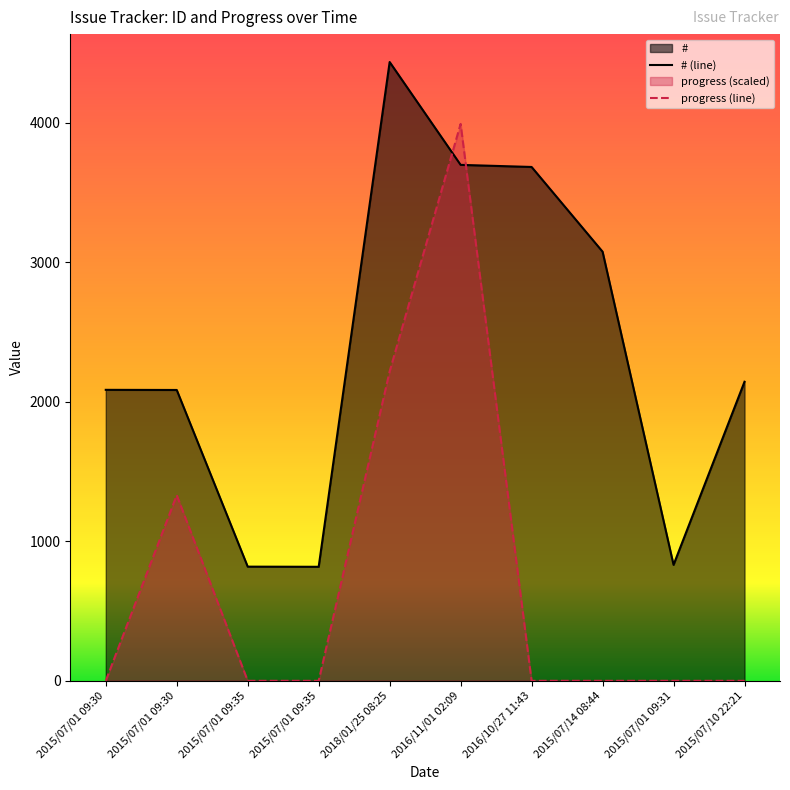

List the series in order of their peak value, lowest first.

progress (line), # (line)